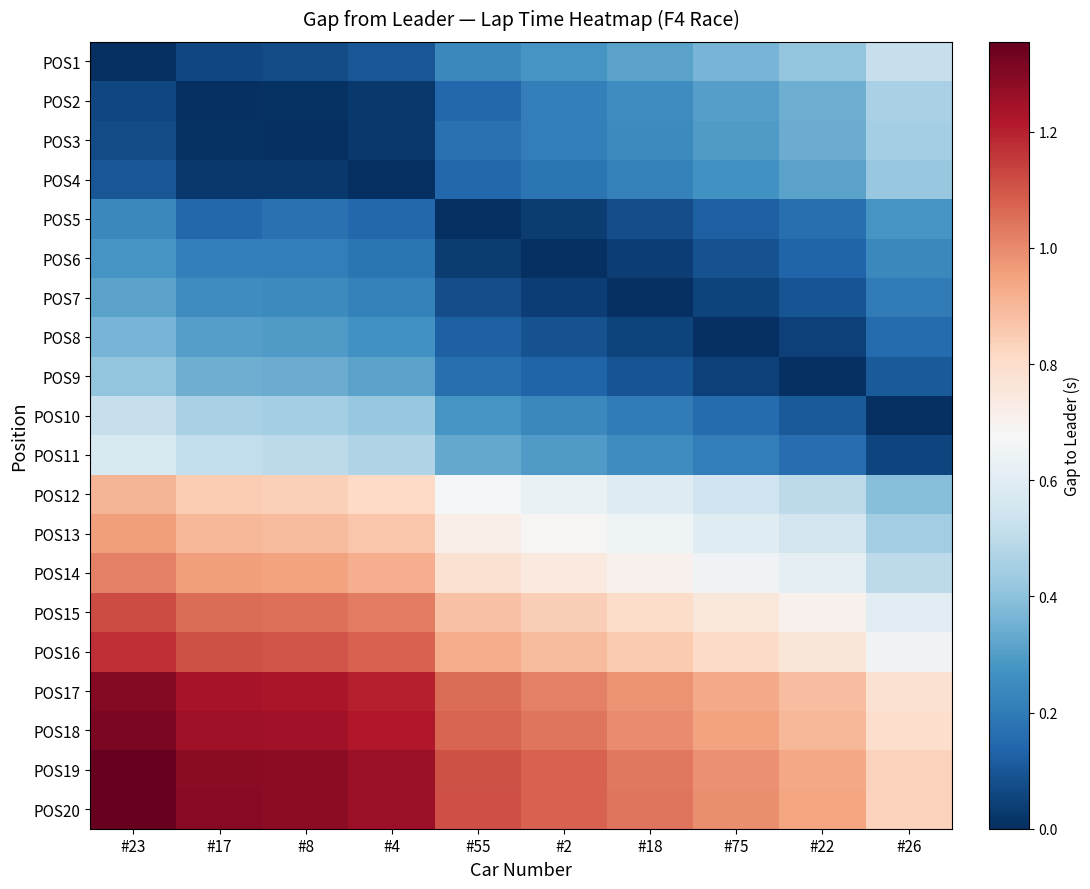

Reading right to left, transcribe all the data shown in this chart.

POS1: #26=0.5	#22=0.4	#75=0.4	#18=0.3	#2=0.3	#55=0.2	#4=0.1	#8=0.1	#17=0.1	#23=0.0
POS2: #26=0.5	#22=0.3	#75=0.3	#18=0.3	#2=0.2	#55=0.1	#4=0.0	#8=0.0	#17=0.0	#23=0.1
POS3: #26=0.4	#22=0.3	#75=0.3	#18=0.2	#2=0.2	#55=0.2	#4=0.0	#8=0.0	#17=0.0	#23=0.1
POS4: #26=0.4	#22=0.3	#75=0.3	#18=0.2	#2=0.2	#55=0.1	#4=0.0	#8=0.0	#17=0.0	#23=0.1
POS5: #26=0.3	#22=0.2	#75=0.1	#18=0.1	#2=0.0	#55=0.0	#4=0.1	#8=0.2	#17=0.1	#23=0.2
POS6: #26=0.2	#22=0.1	#75=0.1	#18=0.0	#2=0.0	#55=0.0	#4=0.2	#8=0.2	#17=0.2	#23=0.3
POS7: #26=0.2	#22=0.1	#75=0.0	#18=0.0	#2=0.0	#55=0.1	#4=0.2	#8=0.2	#17=0.3	#23=0.3
POS8: #26=0.2	#22=0.0	#75=0.0	#18=0.0	#2=0.1	#55=0.1	#4=0.3	#8=0.3	#17=0.3	#23=0.4
POS9: #26=0.1	#22=0.0	#75=0.0	#18=0.1	#2=0.1	#55=0.2	#4=0.3	#8=0.3	#17=0.3	#23=0.4
POS10: #26=0.0	#22=0.1	#75=0.2	#18=0.2	#2=0.2	#55=0.3	#4=0.4	#8=0.4	#17=0.5	#23=0.5
POS11: #26=0.1	#22=0.2	#75=0.2	#18=0.3	#2=0.3	#55=0.3	#4=0.5	#8=0.5	#17=0.5	#23=0.6
POS12: #26=0.4	#22=0.5	#75=0.5	#18=0.6	#2=0.6	#55=0.7	#4=0.8	#8=0.8	#17=0.8	#23=0.9
POS13: #26=0.4	#22=0.6	#75=0.6	#18=0.6	#2=0.7	#55=0.7	#4=0.9	#8=0.9	#17=0.9	#23=1.0
POS14: #26=0.5	#22=0.6	#75=0.7	#18=0.7	#2=0.7	#55=0.8	#4=0.9	#8=0.9	#17=1.0	#23=1.0
POS15: #26=0.6	#22=0.7	#75=0.8	#18=0.8	#2=0.8	#55=0.9	#4=1.0	#8=1.0	#17=1.1	#23=1.1
POS16: #26=0.7	#22=0.8	#75=0.8	#18=0.9	#2=0.9	#55=0.9	#4=1.1	#8=1.1	#17=1.1	#23=1.2
POS17: #26=0.8	#22=0.9	#75=0.9	#18=1.0	#2=1.0	#55=1.1	#4=1.2	#8=1.2	#17=1.2	#23=1.3
POS18: #26=0.8	#22=0.9	#75=0.9	#18=1.0	#2=1.0	#55=1.1	#4=1.2	#8=1.2	#17=1.3	#23=1.3
POS19: #26=0.8	#22=0.9	#75=1.0	#18=1.0	#2=1.1	#55=1.1	#4=1.3	#8=1.3	#17=1.3	#23=1.4
POS20: #26=0.8	#22=0.9	#75=1.0	#18=1.0	#2=1.1	#55=1.1	#4=1.3	#8=1.3	#17=1.3	#23=1.4